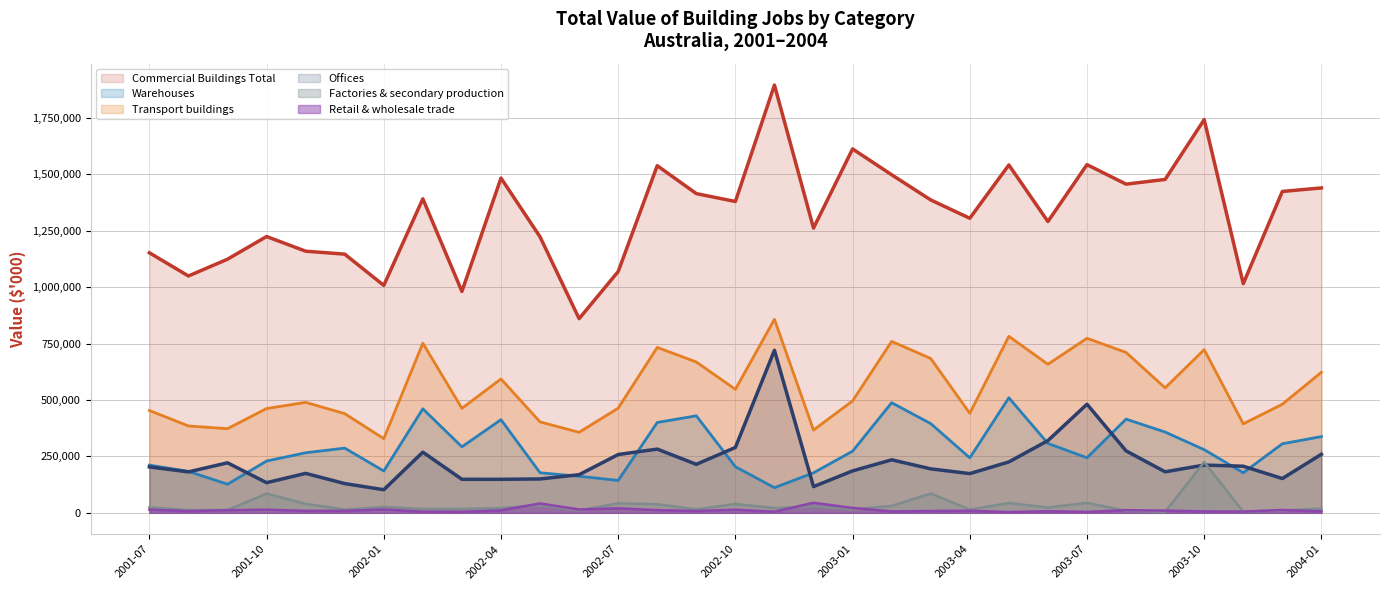

At which category does Warehouses reach its first local peak?

2001-12